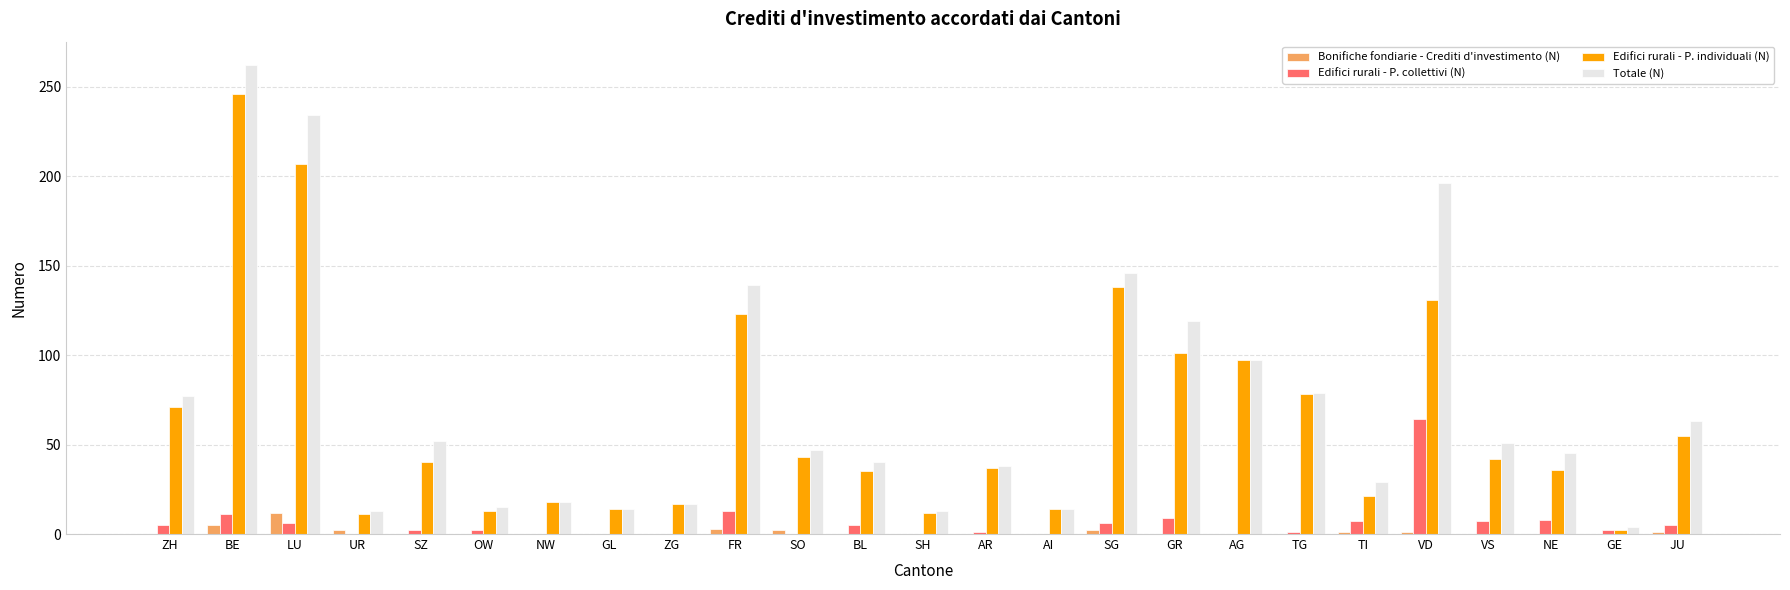

What is the total value across all series at BE?

524